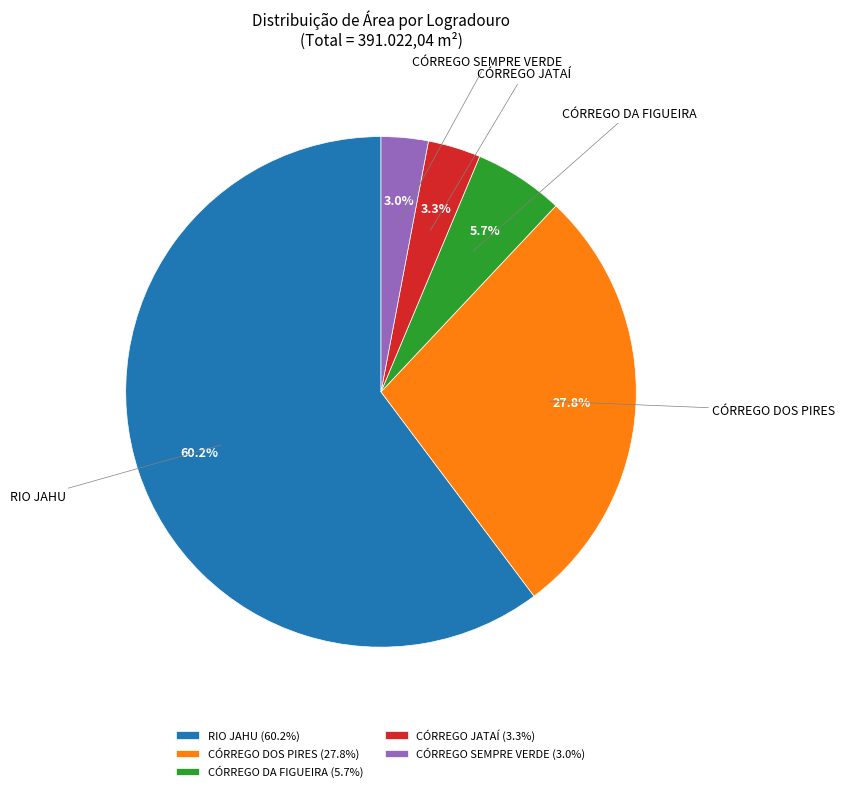

Between CÓRREGO DOS PIRES and RIO JAHU, which is larger?

RIO JAHU